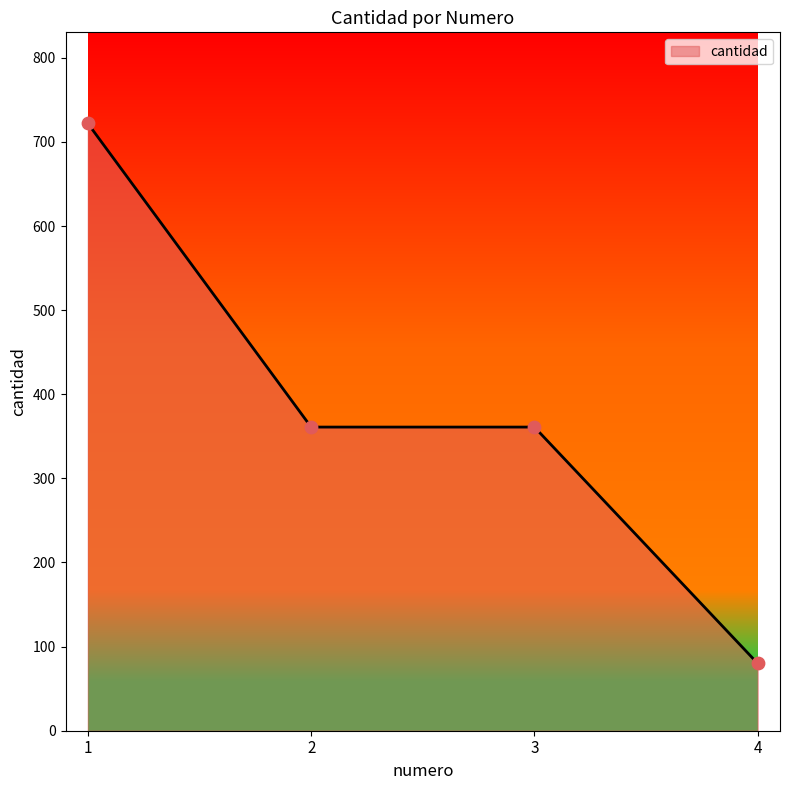

Approximately how many times larger is the value at 1 compared to 2?

2.0